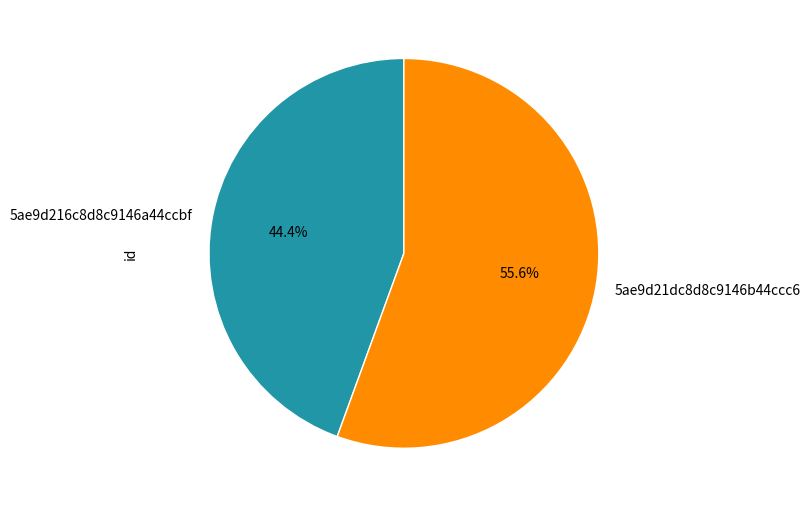

How many segments does this pie chart have?

2